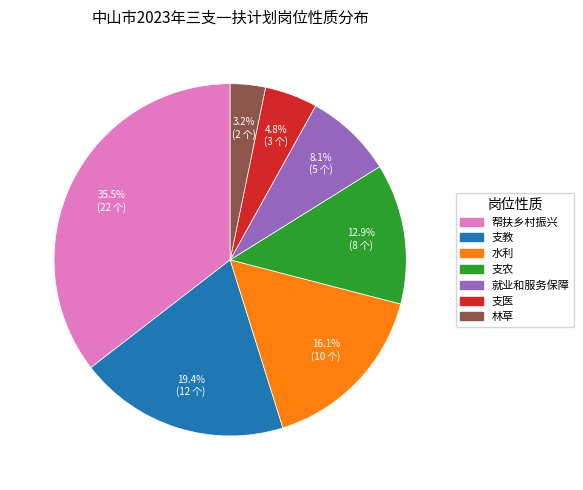

To the nearest percent, what is the difference between the largest and smallest slice percentages?

32%